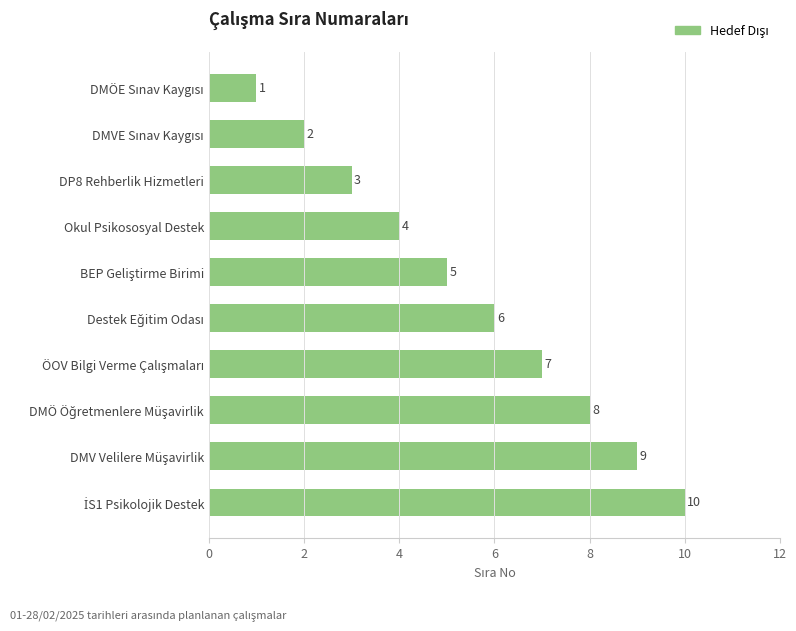

What is the smallest value displayed?

1